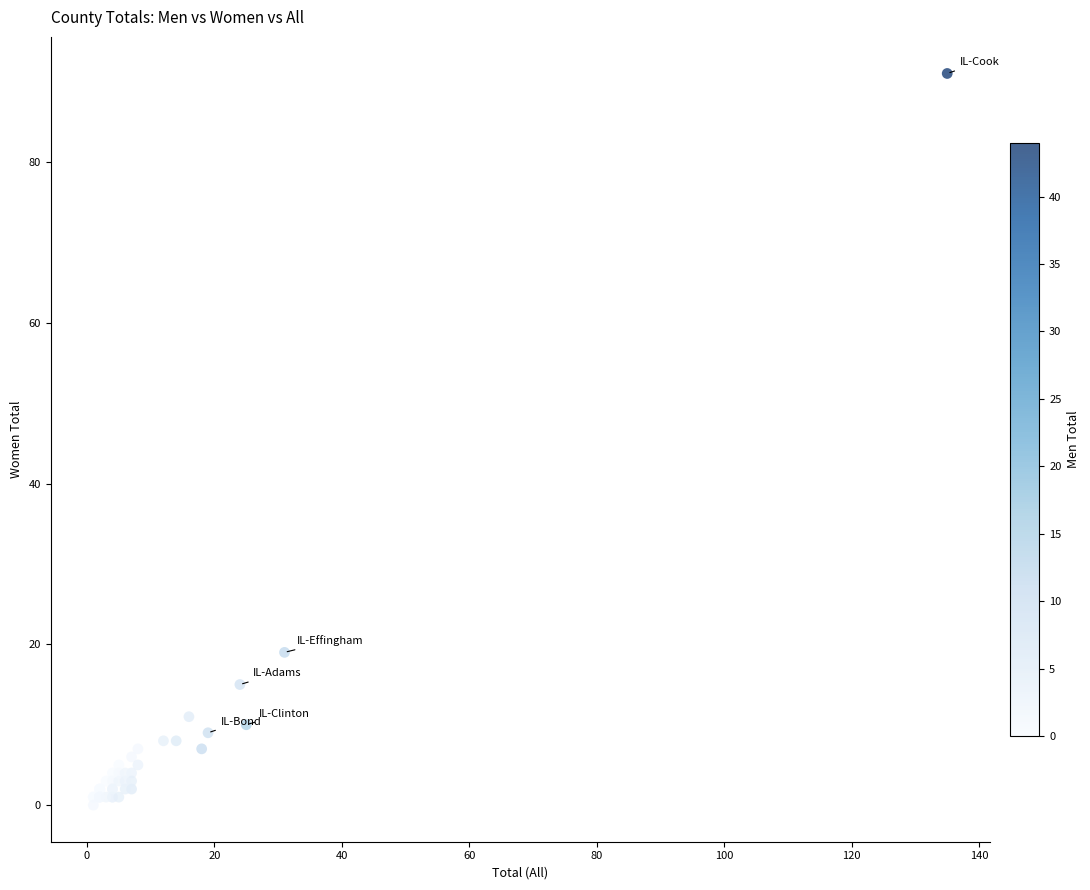

What Y value in the scatter plot is closest to 45?

19